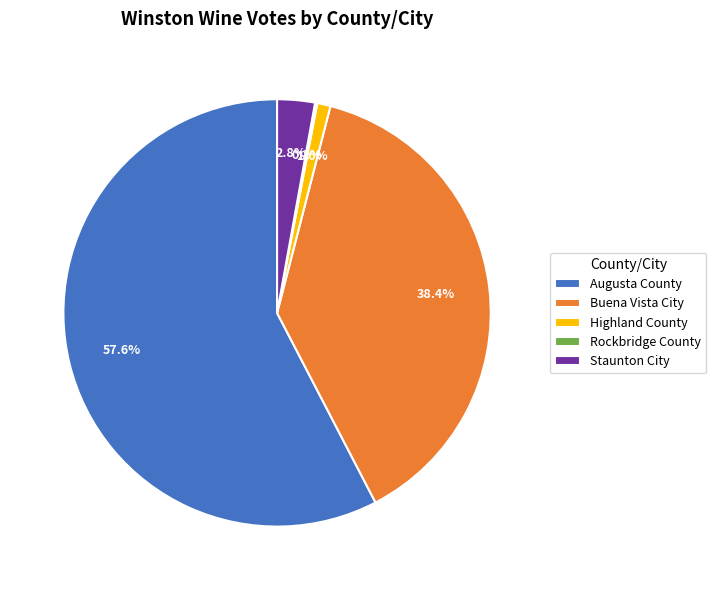

Which slice is the largest?

Augusta County